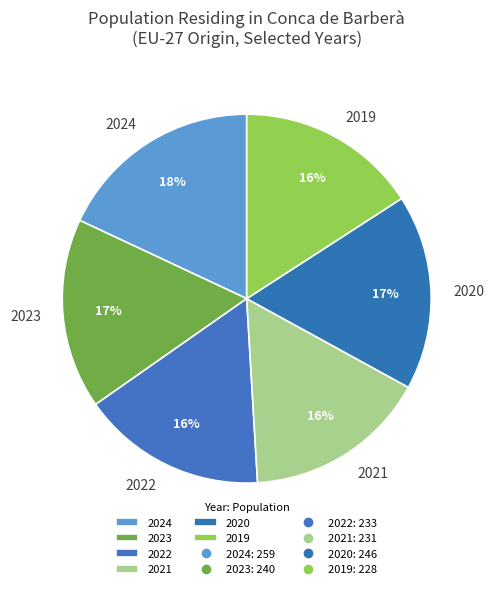

Count the number of slices in the pie.

6